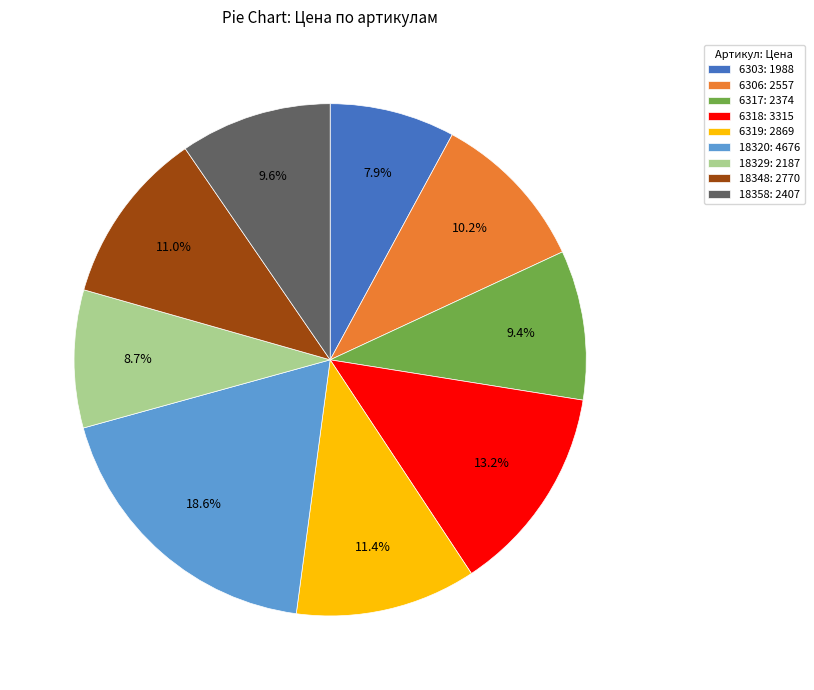

What percentage is NOT represented by 6317?

90.6%